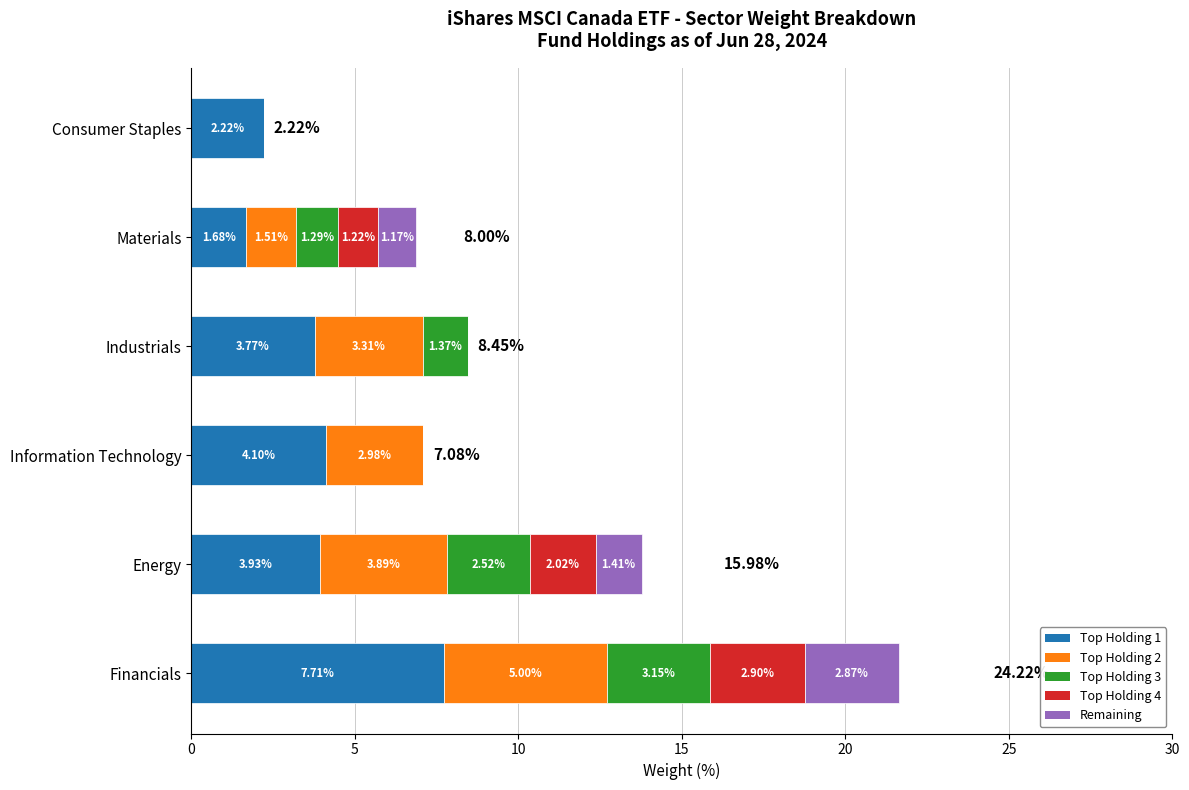

At which category is the sum across all series the highest?

Financials